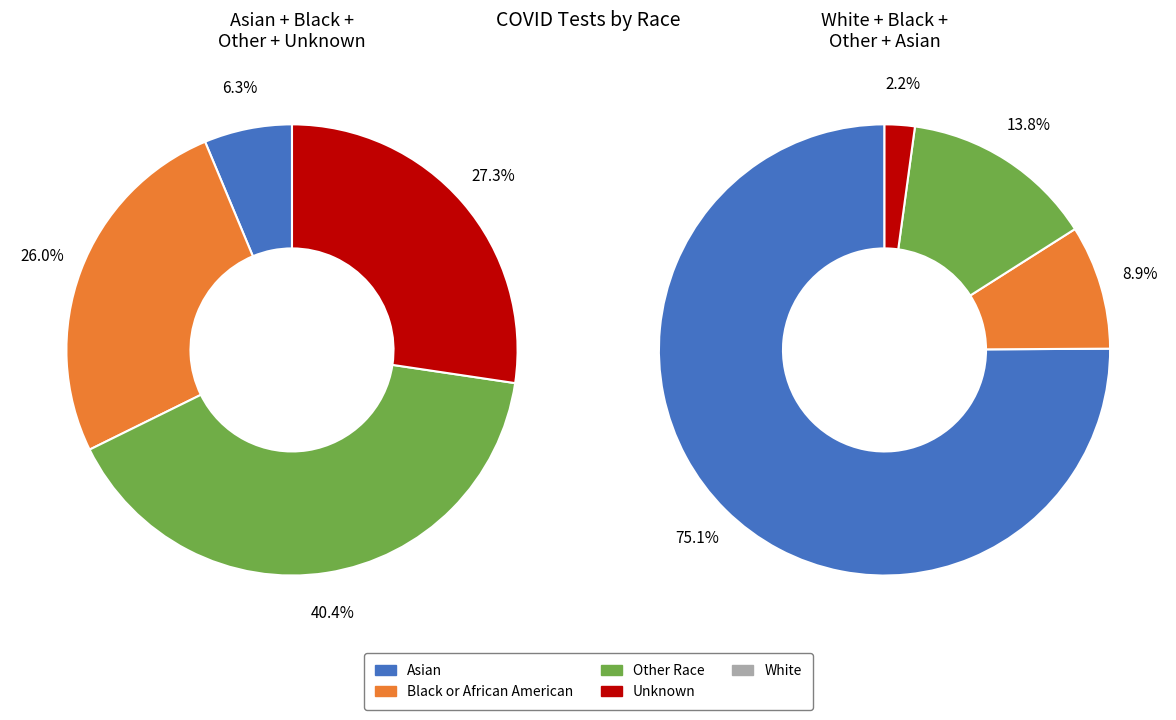

Which slice is the largest?

White